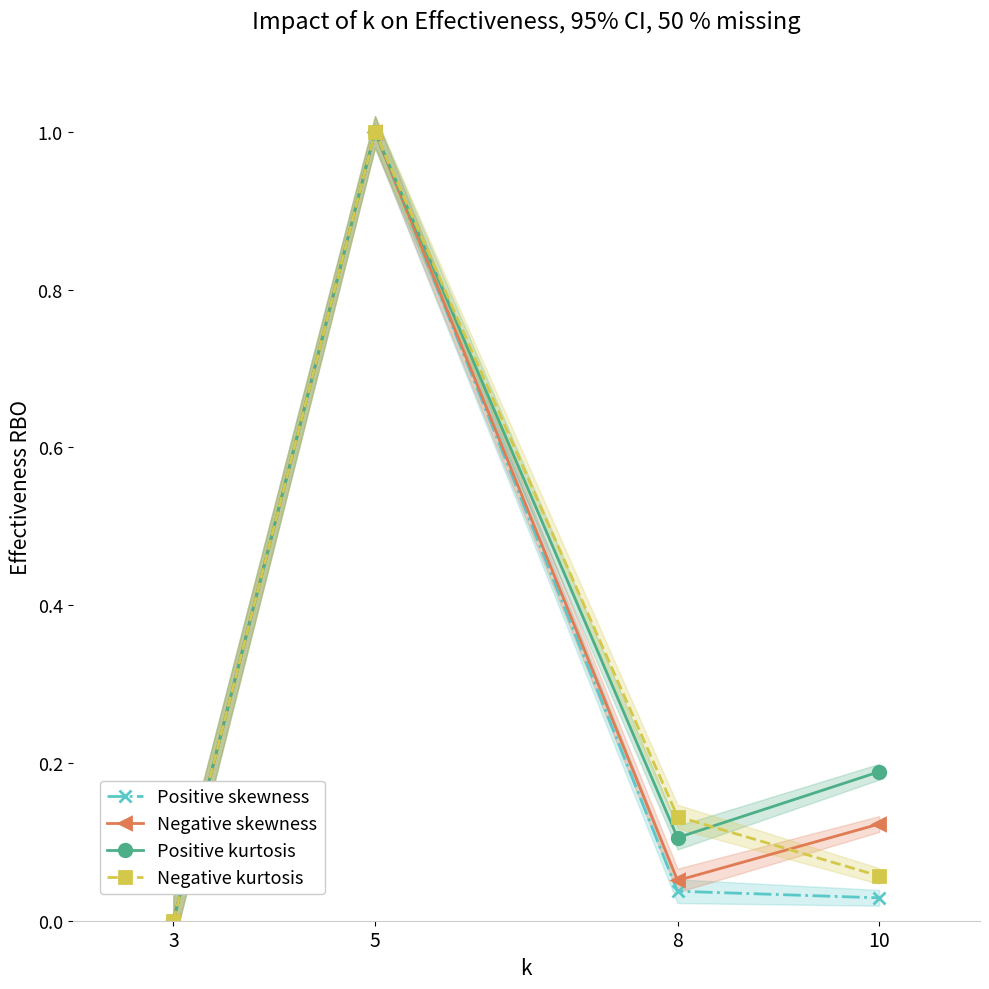

What is the spread (max minus min) of values at 10?

0.2